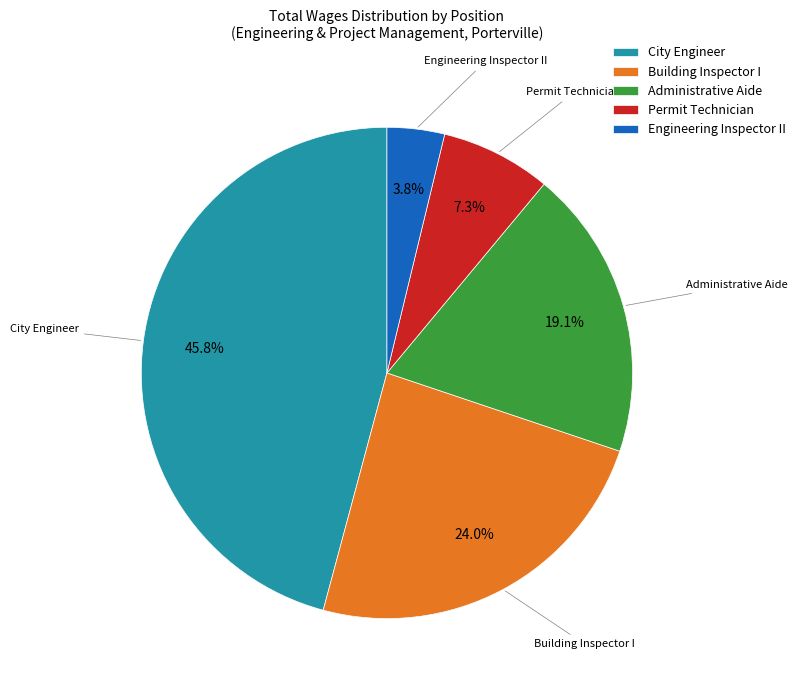

Is there any slice that represents more than half of the pie?

No